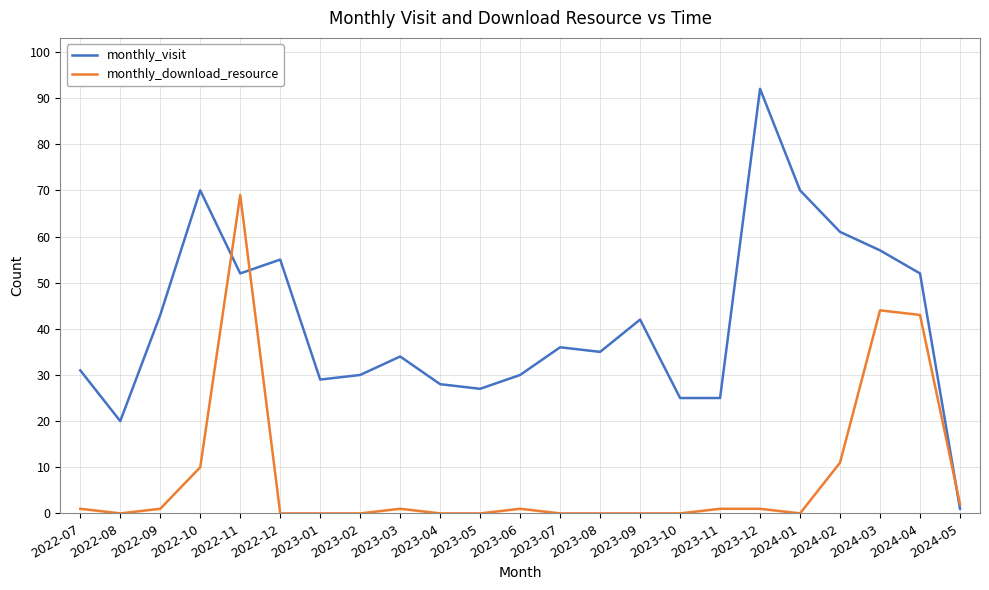

Where is the first local maximum for monthly_visit?

2022-10